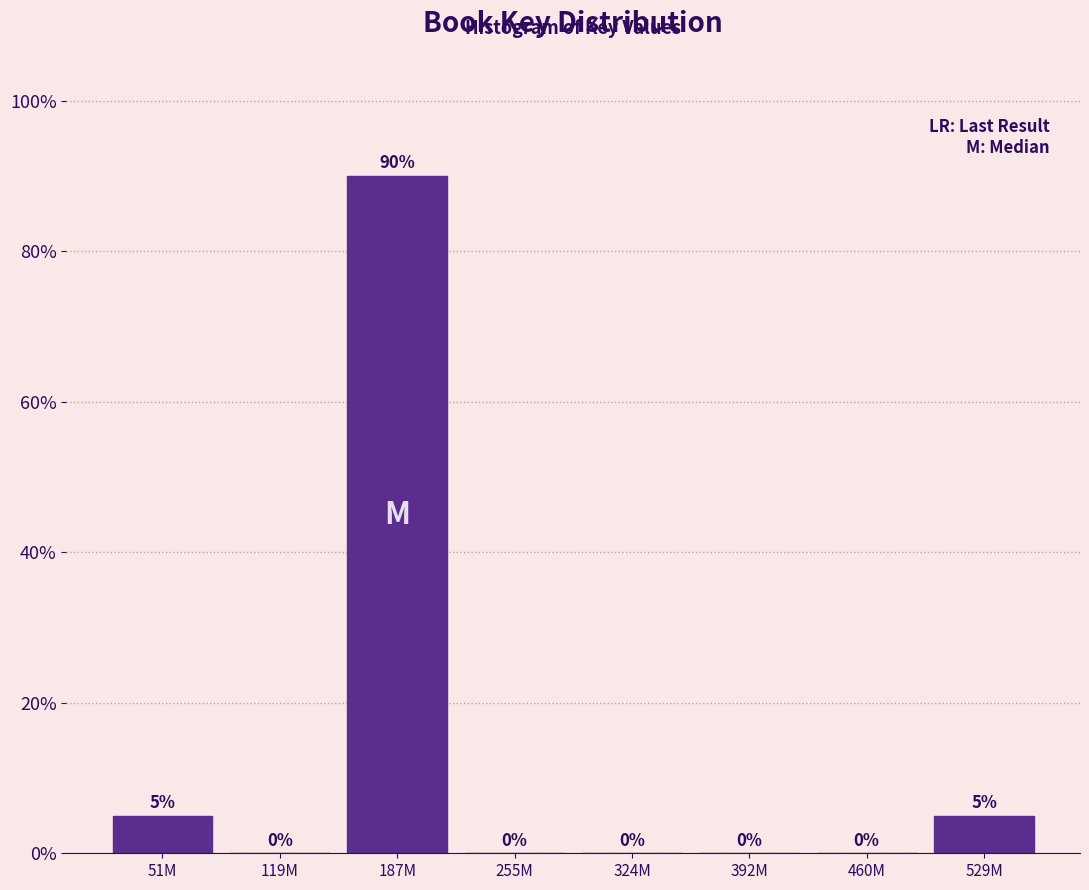

Reading right to left, transcribe all the data shown in this chart.

529M=5	460M=0	392M=0	324M=0	255M=0	187M=90	119M=0	51M=5